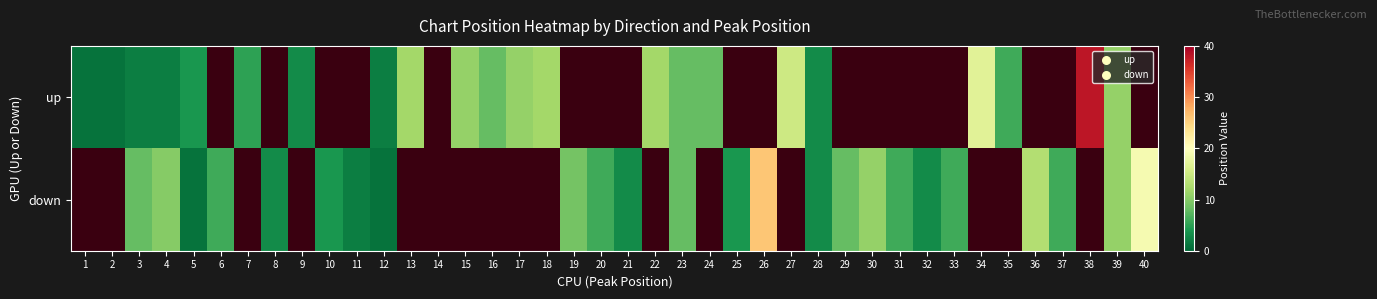

At which category is the sum across all series the highest?

39